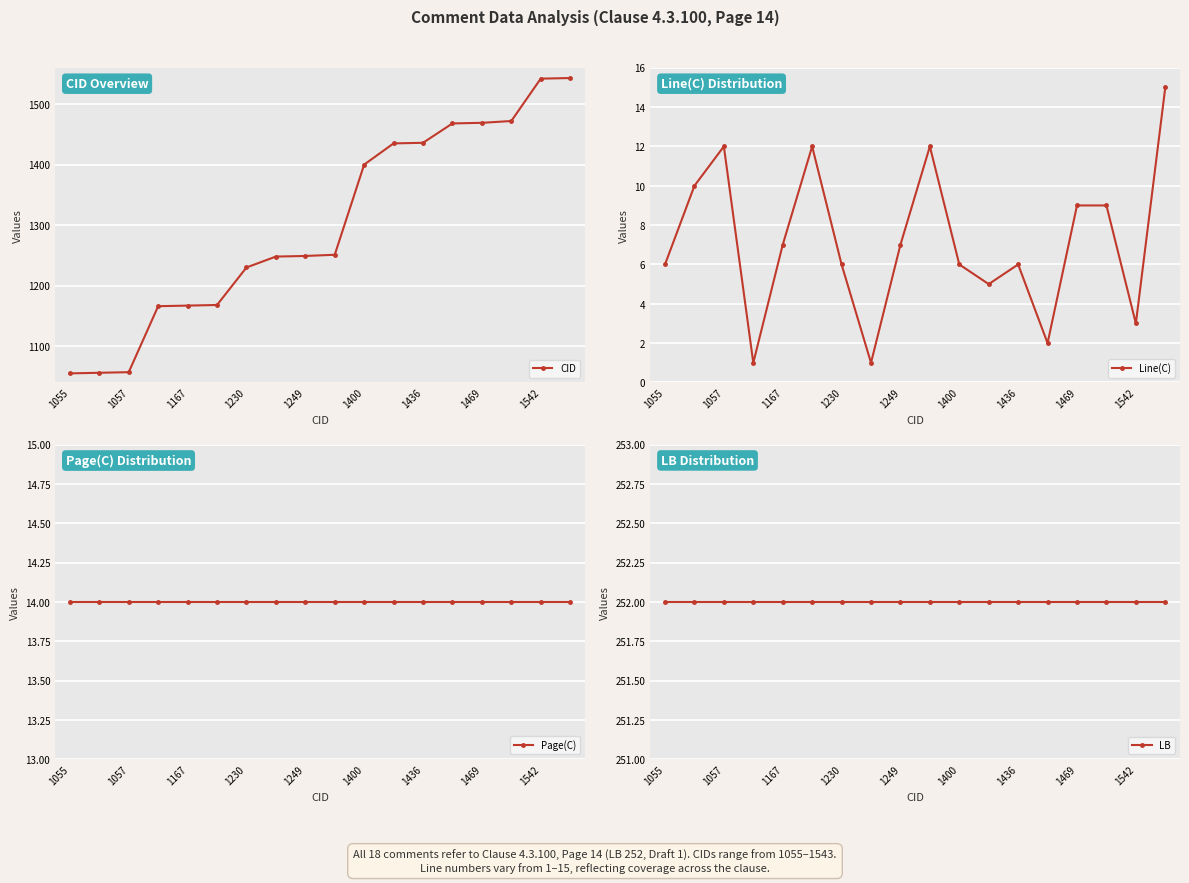

True or false: LB has a value of 252 at 9.

True